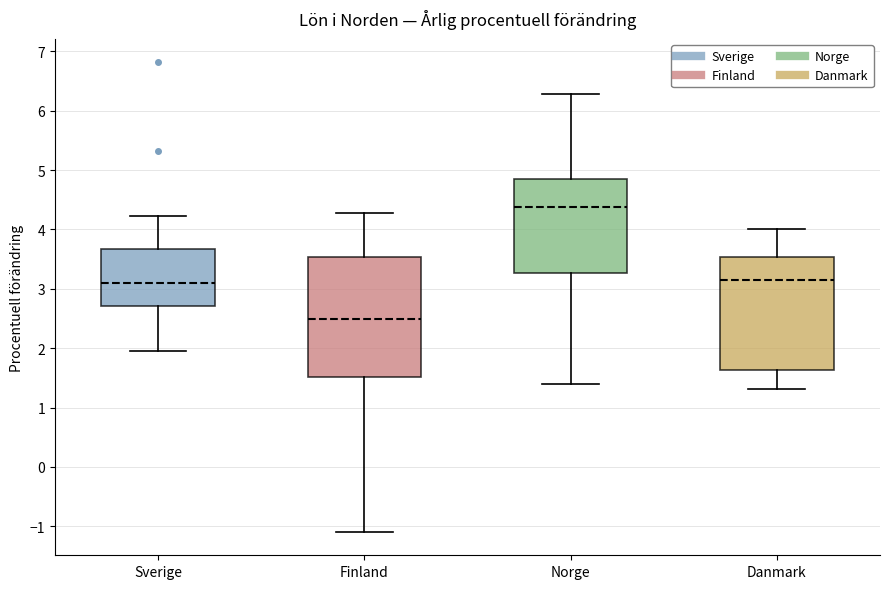

Reading left to right, read every box against the y-axis: the position of its median line, the range the box covers, and the ends of its whiskers. The values are not printed on the chart, so give them approximately, as read against the axis.

Sverige: median 3.1, box 2.7 to 3.7, whiskers 1.9 to 4.2
Finland: median 2.5, box 1.5 to 3.5, whiskers -1.1 to 4.3
Norge: median 4.4, box 3.3 to 4.9, whiskers 1.4 to 6.3
Danmark: median 3.1, box 1.6 to 3.5, whiskers 1.3 to 4.0